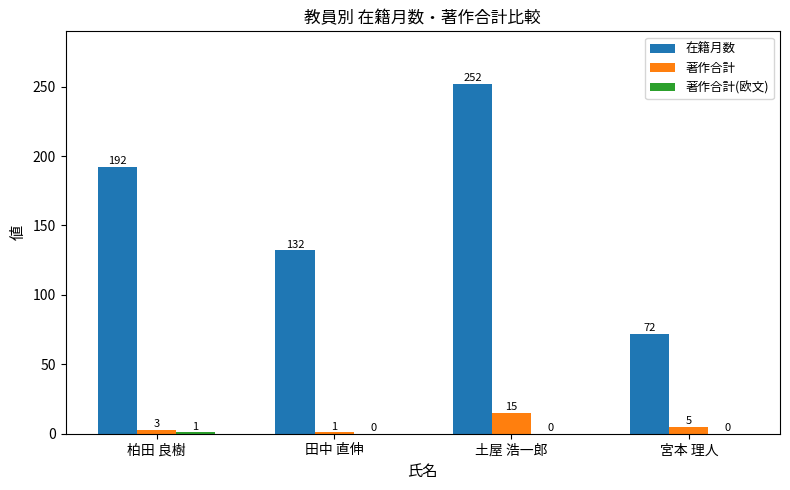

What is the spread (max minus min) of values at 土屋 浩一郎?

252